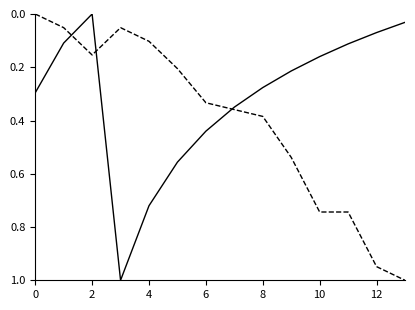

What is the maximum value shown in the chart?

1.0